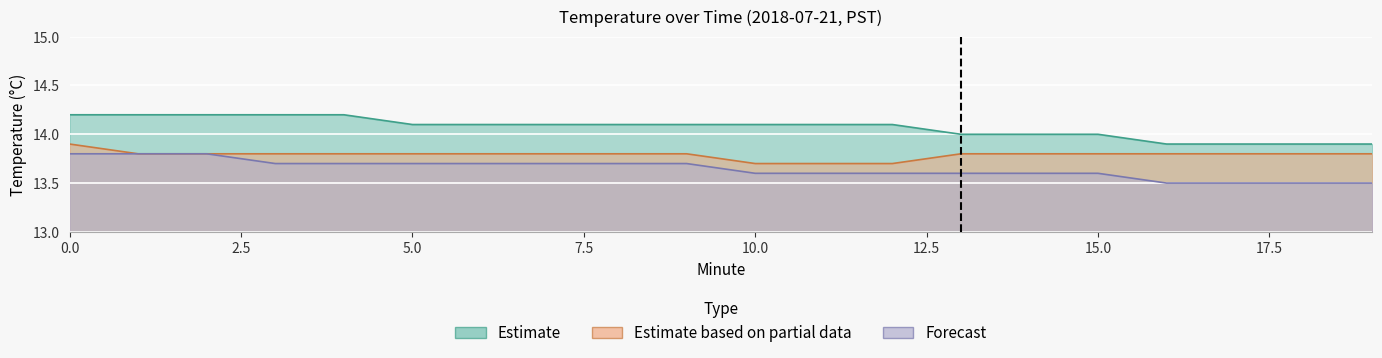

Reading right to left, what are all the values shown in this chart?

Estimate: 19=13.9	18=13.9	17=13.9	16=13.9	15=14.0	14=14.0	13=14.0	12=14.1	11=14.1	10=14.1	9=14.1	8=14.1	7=14.1	6=14.1	5=14.1	4=14.2	3=14.2	2=14.2	1=14.2	0=14.2
Estimate based on partial data: 19=13.8	18=13.8	17=13.8	16=13.8	15=13.8	14=13.8	13=13.8	12=13.7	11=13.7	10=13.7	9=13.8	8=13.8	7=13.8	6=13.8	5=13.8	4=13.8	3=13.8	2=13.8	1=13.8	0=13.9
Forecast: 19=13.5	18=13.5	17=13.5	16=13.5	15=13.6	14=13.6	13=13.6	12=13.6	11=13.6	10=13.6	9=13.7	8=13.7	7=13.7	6=13.7	5=13.7	4=13.7	3=13.7	2=13.8	1=13.8	0=13.8